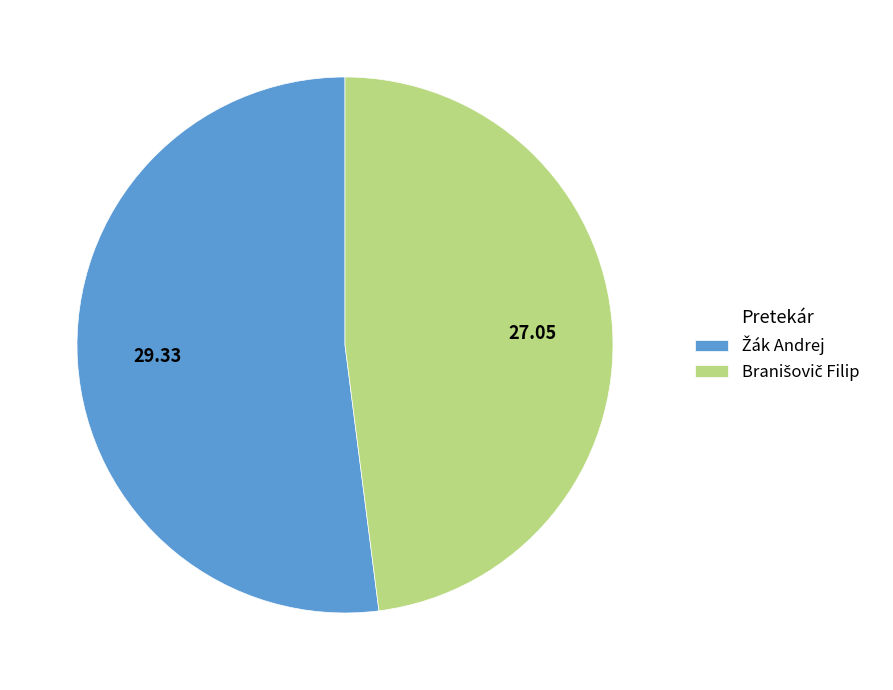

Is there any slice that represents more than half of the pie?

Yes